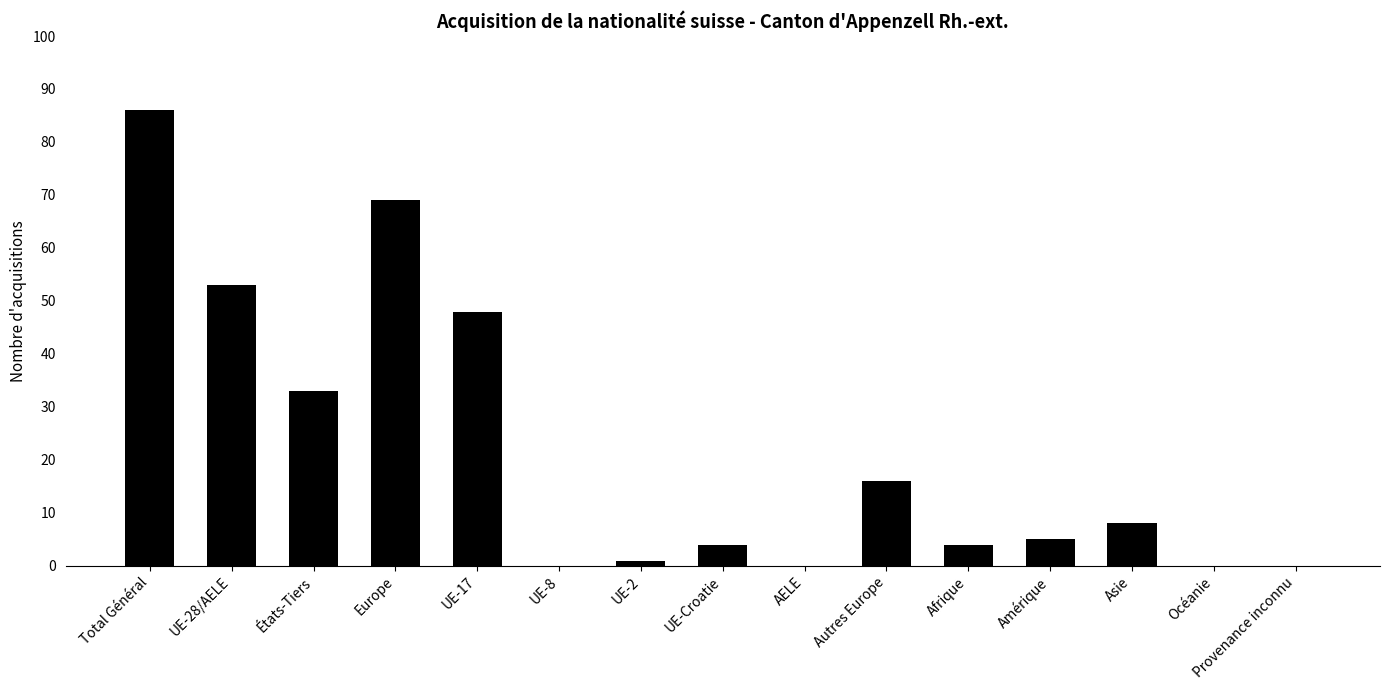

Which category has the highest value across all series?

Total Général